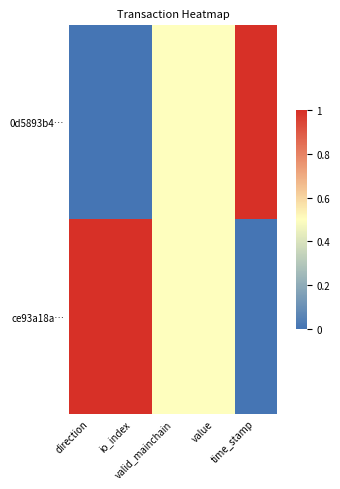

Rank the series by their average value, from highest to lowest.

ce93a18a…, 0d5893b4…